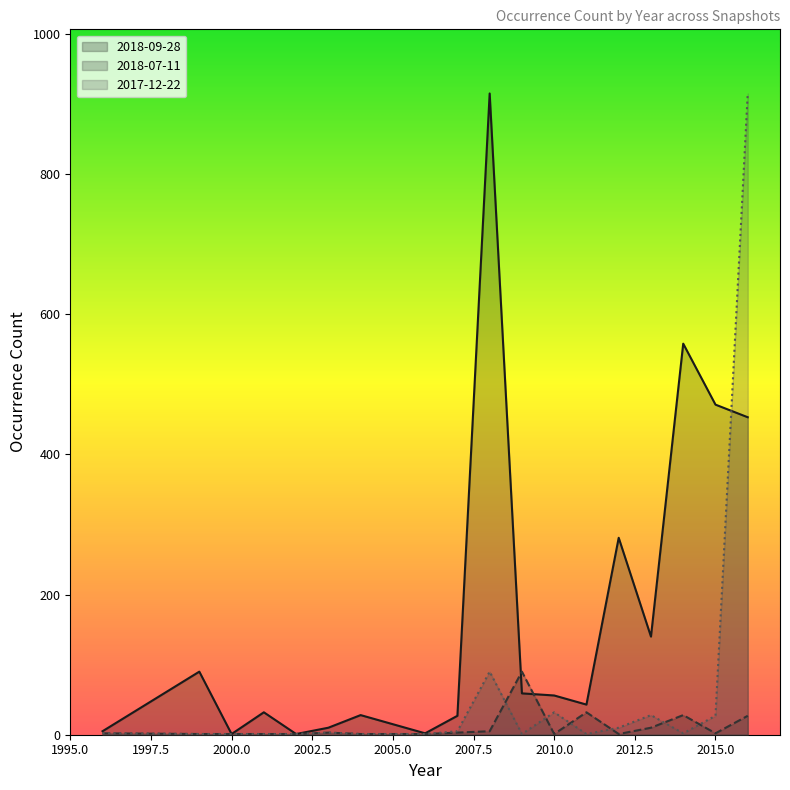

The 2018-07-11 series shows 28 at 2014. True or false?

True